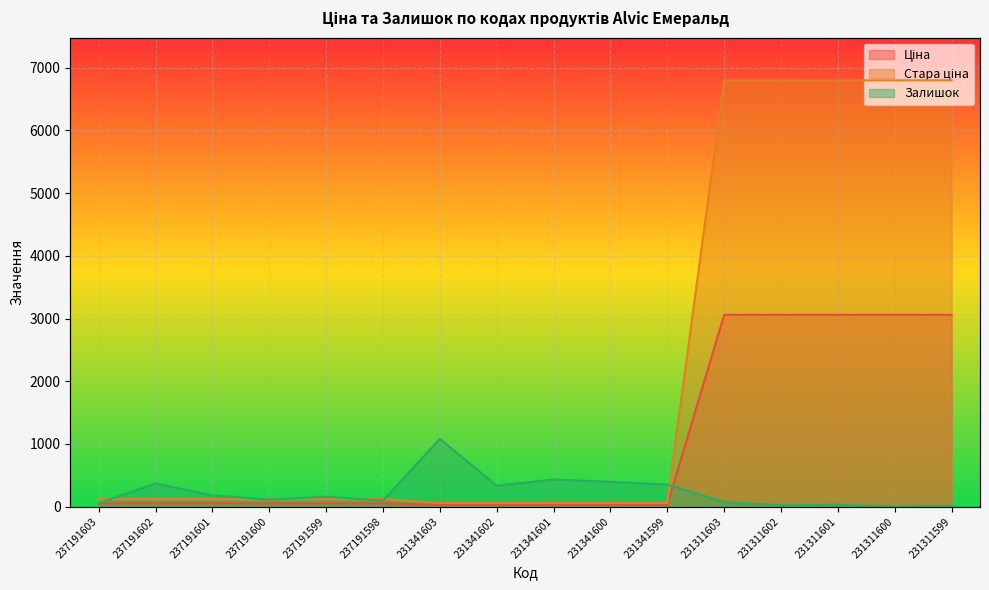

Which series changed the most between 231341601 and 231311600?

Стара ціна